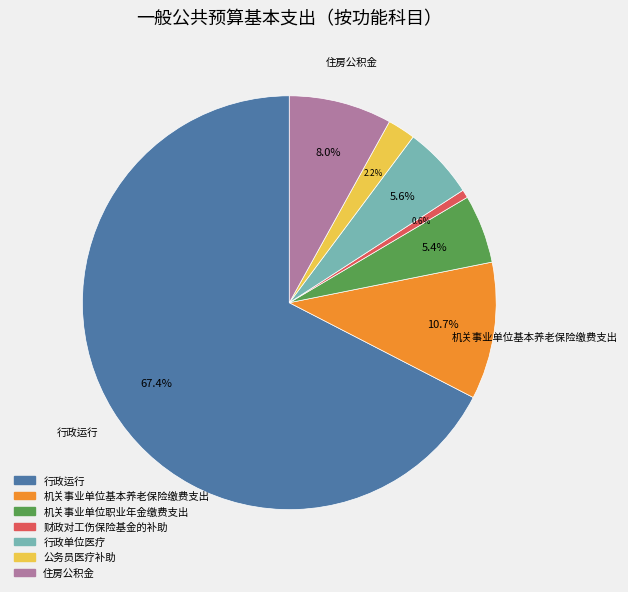

To the nearest percent, what portion does 机关事业单位基本养老保险缴费支出 represent?

11%